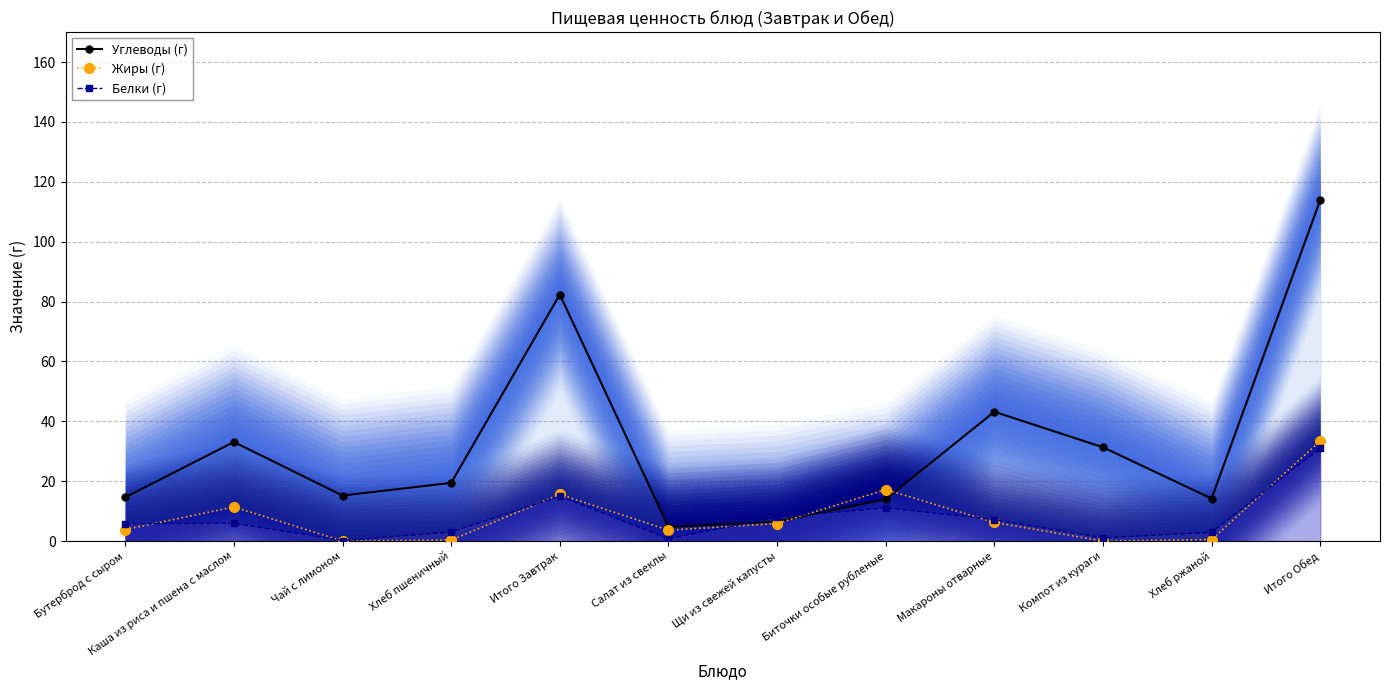

At how many categories does at least one series exceed 33?

4